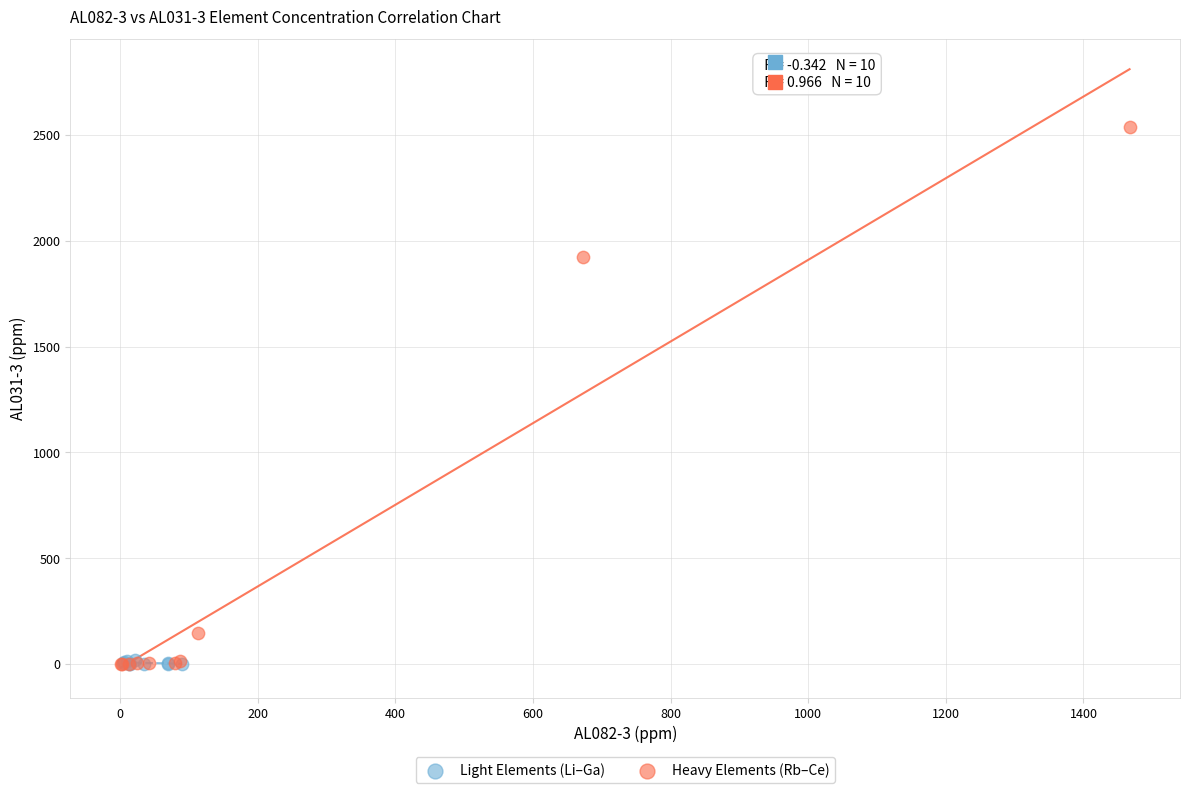

Which series has the widest spread of Y values?

Heavy Elements (Rb–Ce)